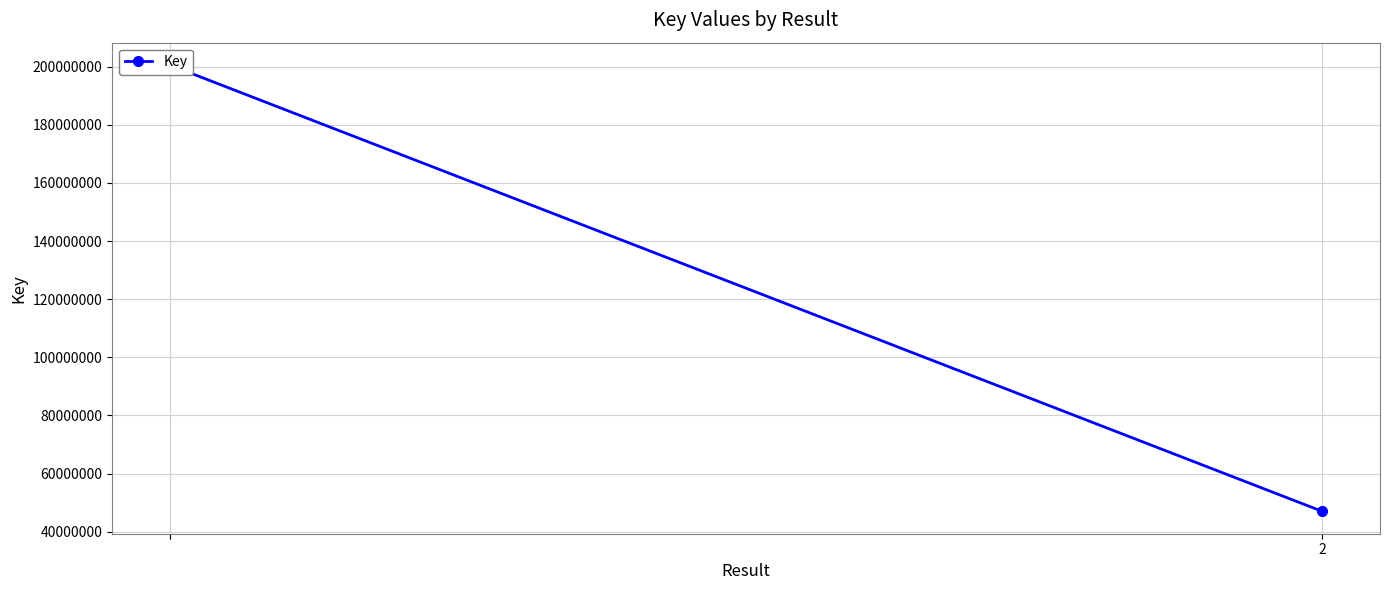

The value at 2 is 82921819. True or false?

False